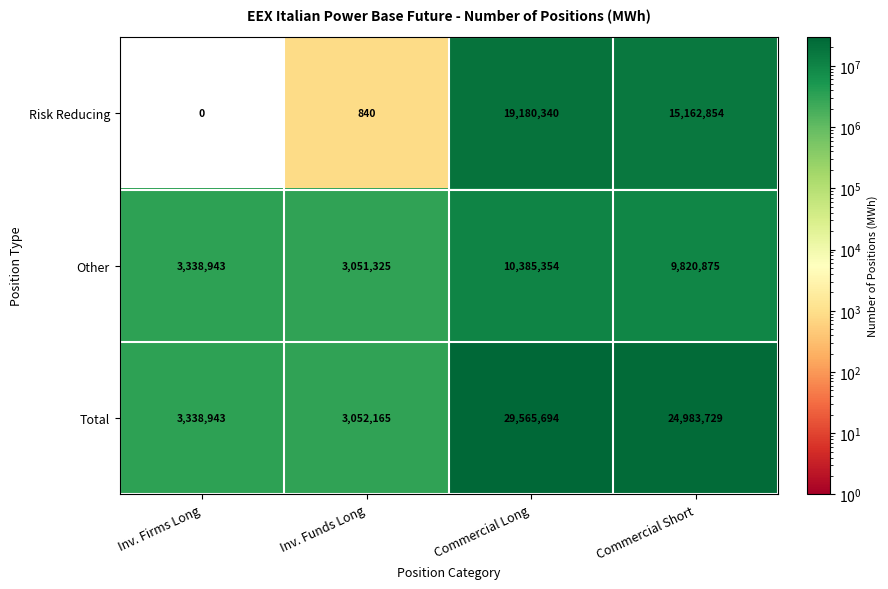

Rank the series at Commercial Short from highest to lowest value.

Total, Risk Reducing, Other